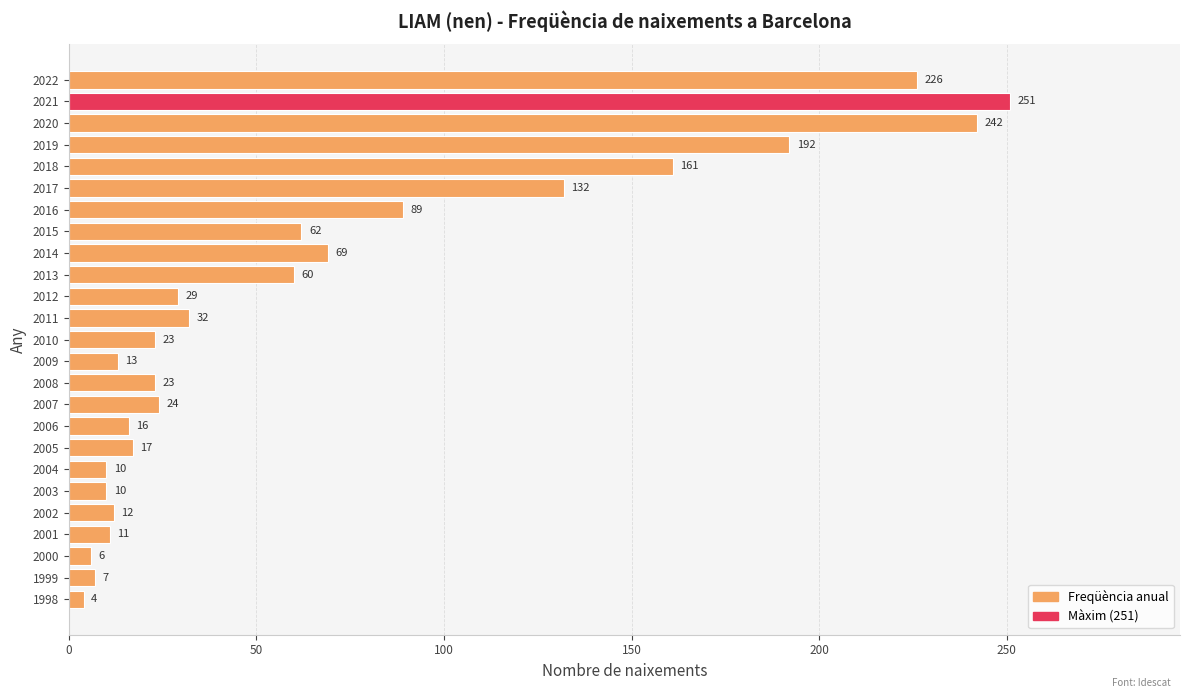

How many distinct data groups are displayed?

1